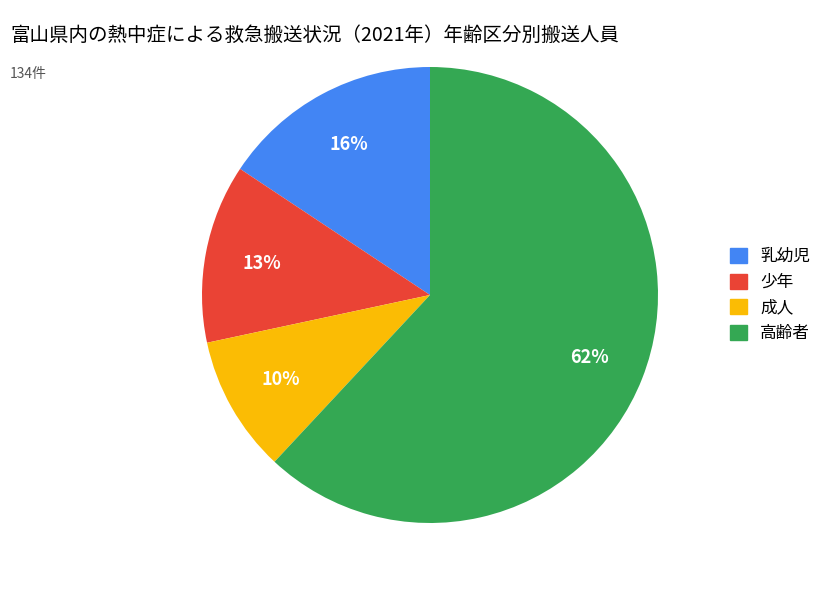

What is the smallest slice in the pie chart?

成人